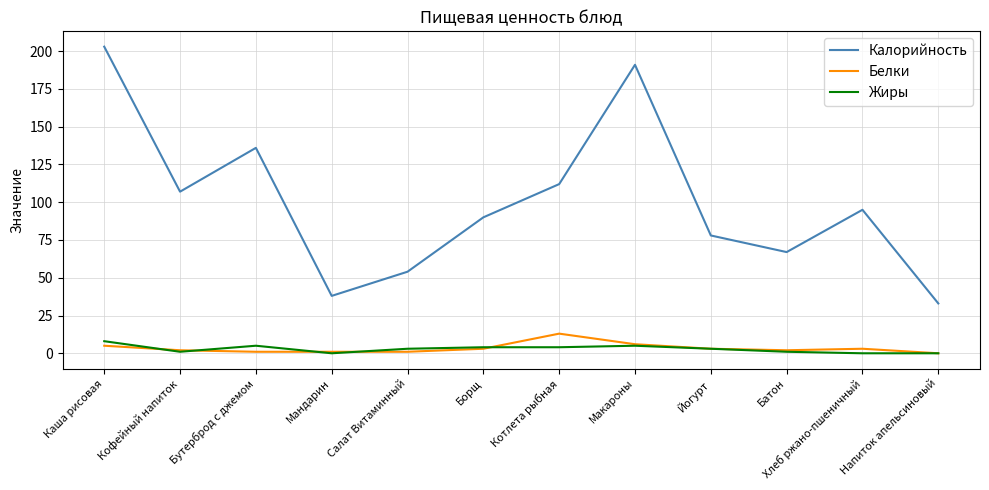

Reading left to right, transcribe all the data shown in this chart.

Калорийность: Каша рисовая=203	Кофейный напиток=107	Бутерброд с джемом=136	Мандарин=38	Салат Витаминный=54	Борщ=90	Котлета рыбная=112	Макароны=191	Йогурт=78	Батон=67	Хлеб ржано-пшеничный=95	Напиток апельсиновый=33
Белки: Каша рисовая=5	Кофейный напиток=2	Бутерброд с джемом=1	Мандарин=1	Салат Витаминный=1	Борщ=3	Котлета рыбная=13	Макароны=6	Йогурт=3	Батон=2	Хлеб ржано-пшеничный=3	Напиток апельсиновый=0
Жиры: Каша рисовая=8	Кофейный напиток=1	Бутерброд с джемом=5	Мандарин=0	Салат Витаминный=3	Борщ=4	Котлета рыбная=4	Макароны=5	Йогурт=3	Батон=1	Хлеб ржано-пшеничный=0	Напиток апельсиновый=0